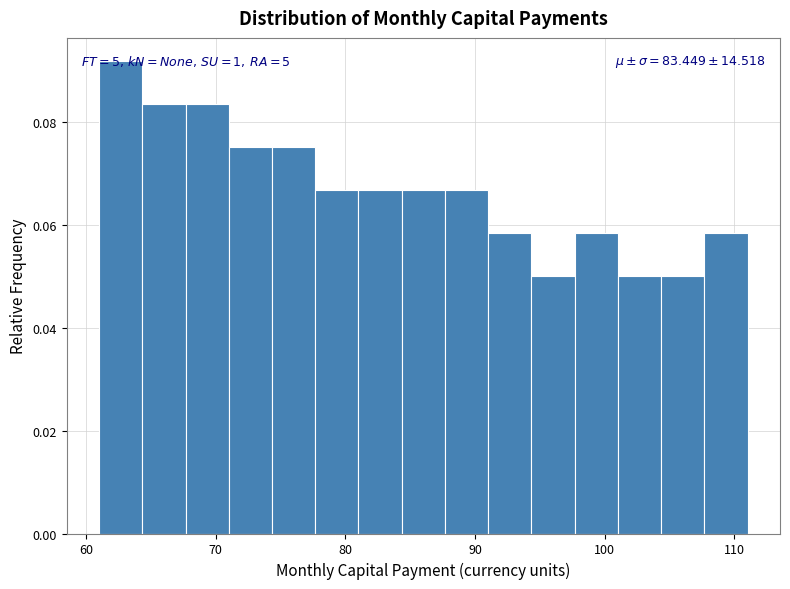

Read against the x-axis, roughly where is the centre of the tallest bar?

63